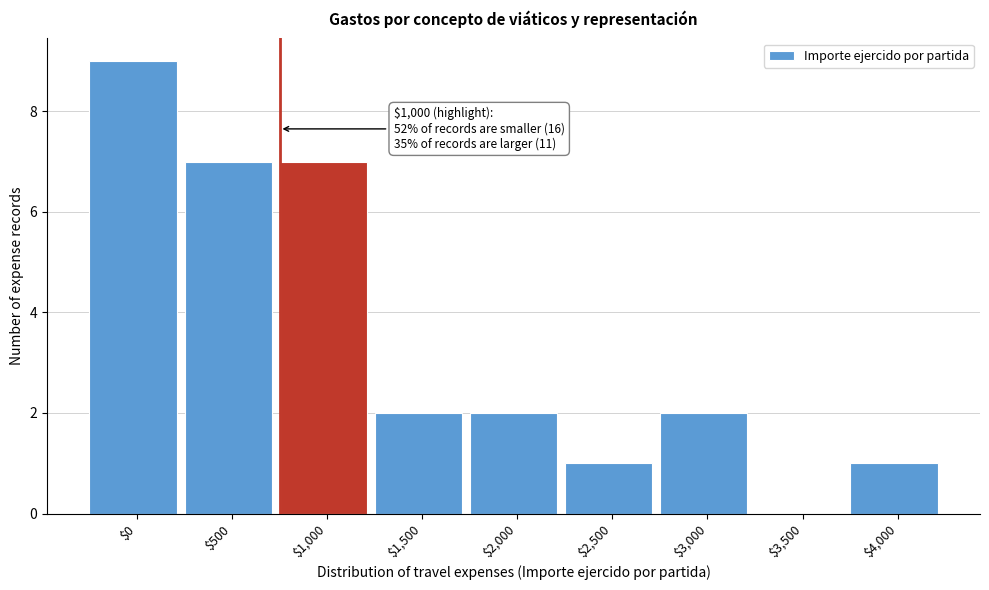

What is the sum of all values?

31